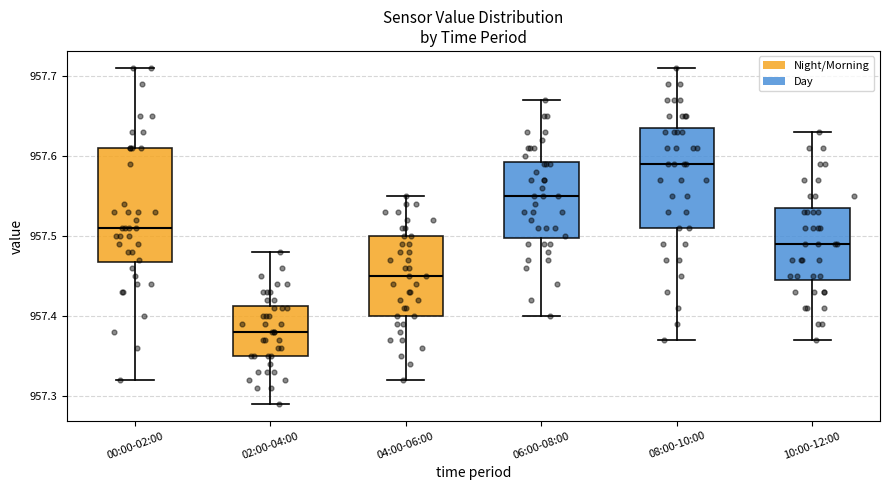

Reading left to right, read every box against the y-axis: the position of its median line, the range the box covers, and the ends of its whiskers. The values are not printed on the chart, so give them approximately, as read against the axis.

00:00-02:00: median 957.51, box 957.47 to 957.61, whiskers 957.32 to 957.71
02:00-04:00: median 957.38, box 957.35 to 957.41, whiskers 957.29 to 957.48
04:00-06:00: median 957.45, box 957.40 to 957.50, whiskers 957.32 to 957.55
06:00-08:00: median 957.55, box 957.50 to 957.59, whiskers 957.40 to 957.67
08:00-10:00: median 957.59, box 957.51 to 957.64, whiskers 957.37 to 957.71
10:00-12:00: median 957.49, box 957.45 to 957.54, whiskers 957.37 to 957.63